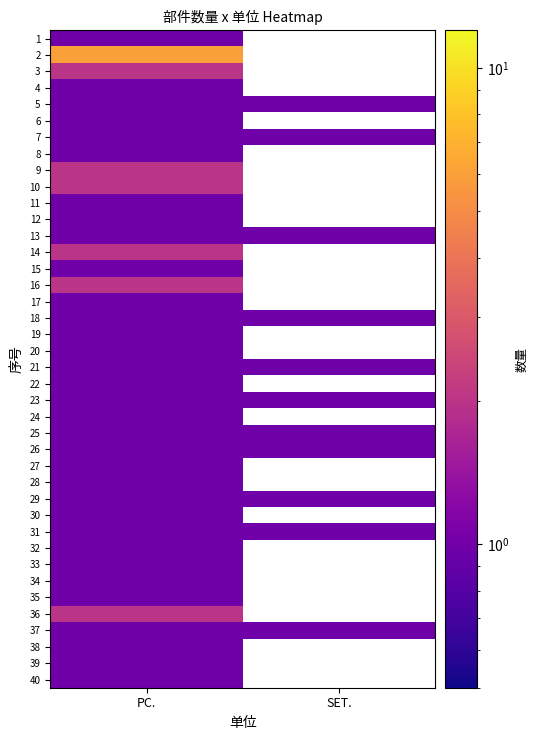

Which category has the lowest value in the 21 series?

PC.